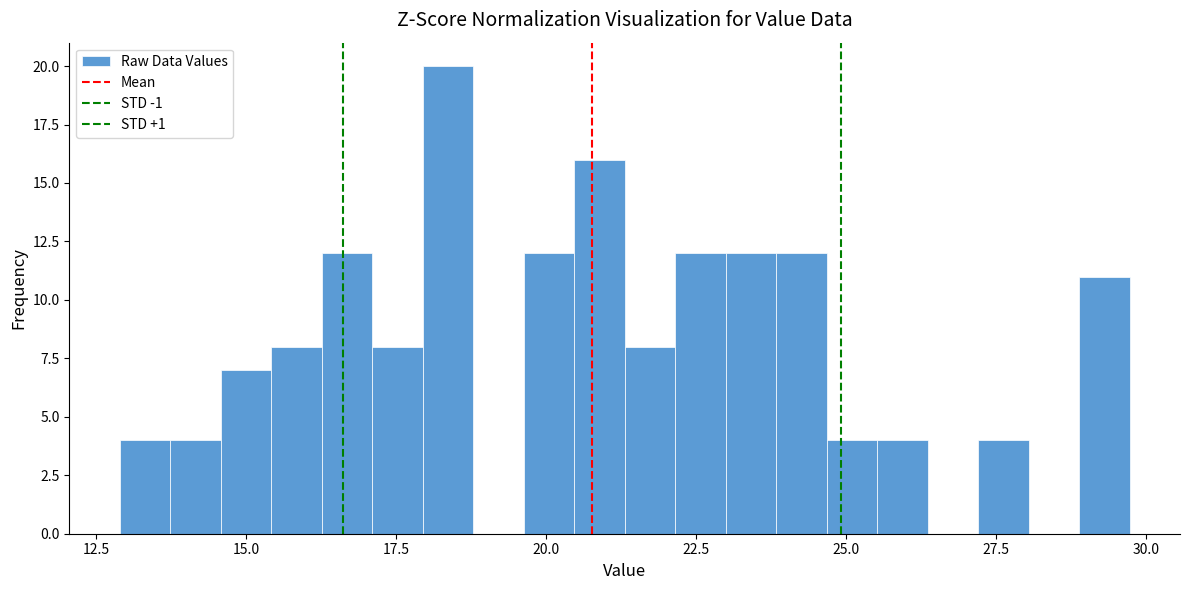

Read against the x-axis, roughly where is the centre of the tallest bar?

18.5